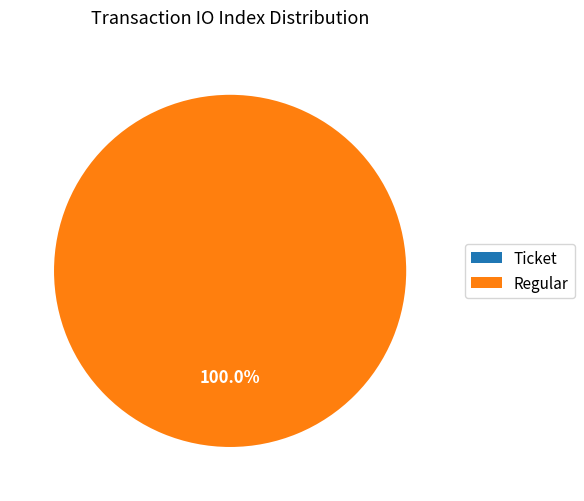

To the nearest percent, what portion does Regular represent?

100%